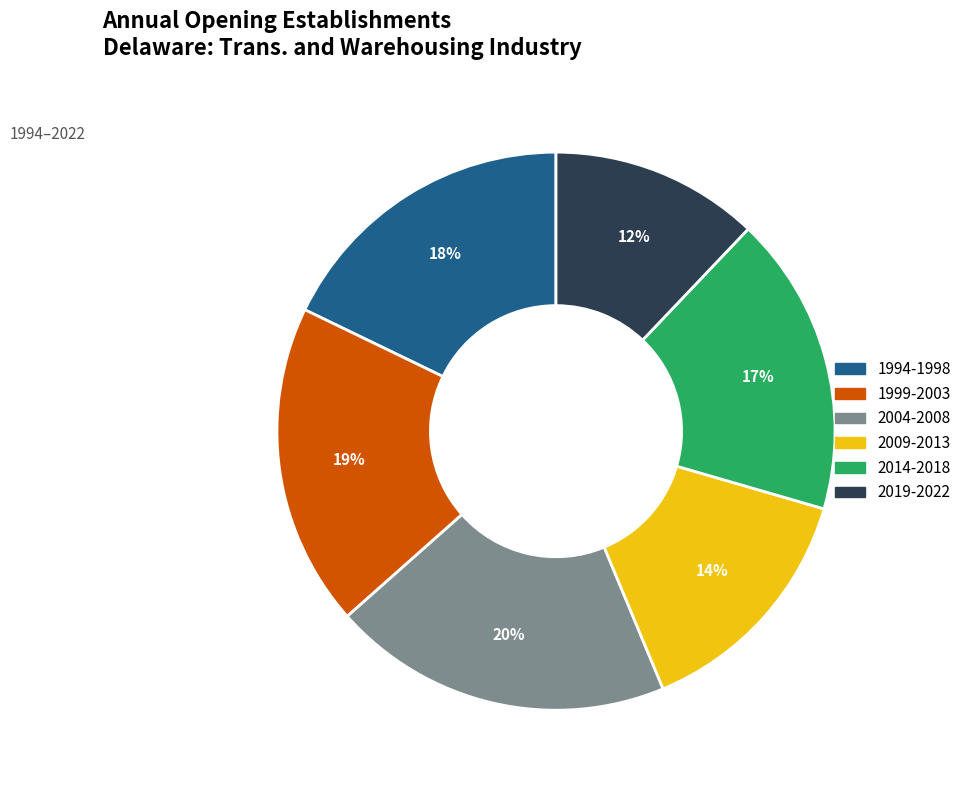

Is the sum of 2019-2022 and 2014-2018 greater than half?

No